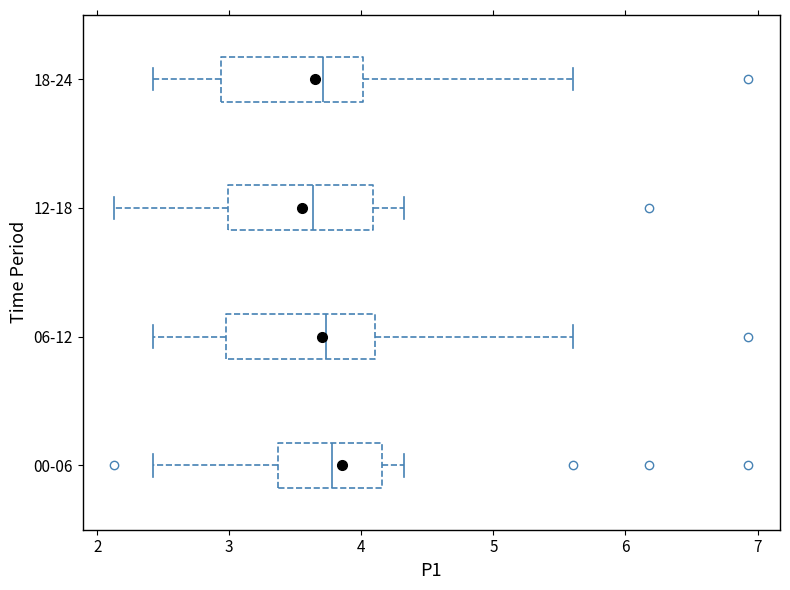

Where is the right edge of the box for 06-12 on the x-axis? The values are not printed on the chart, so give them approximately, as read against the axis.

4.1